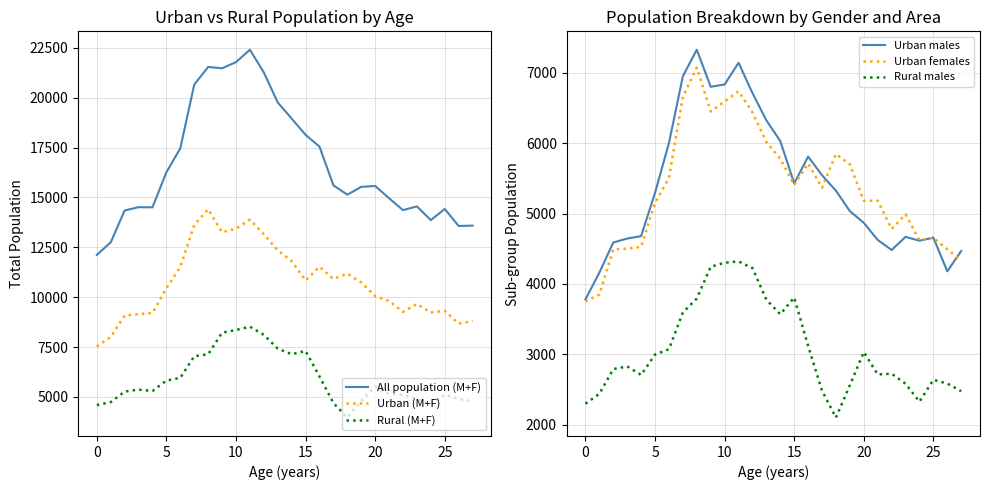

What is the maximum value for Urban (M+F)?

14406